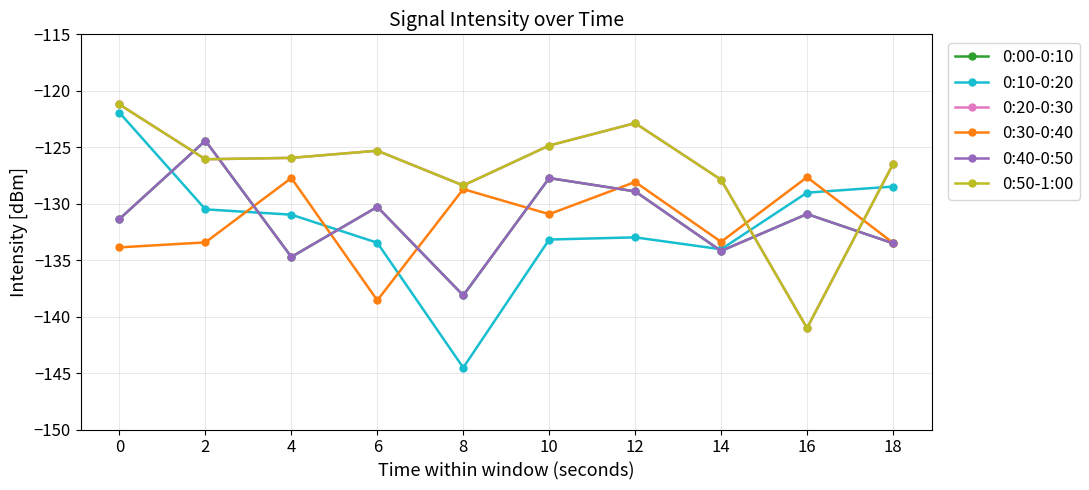

Does the chart have visible grid lines?

Yes